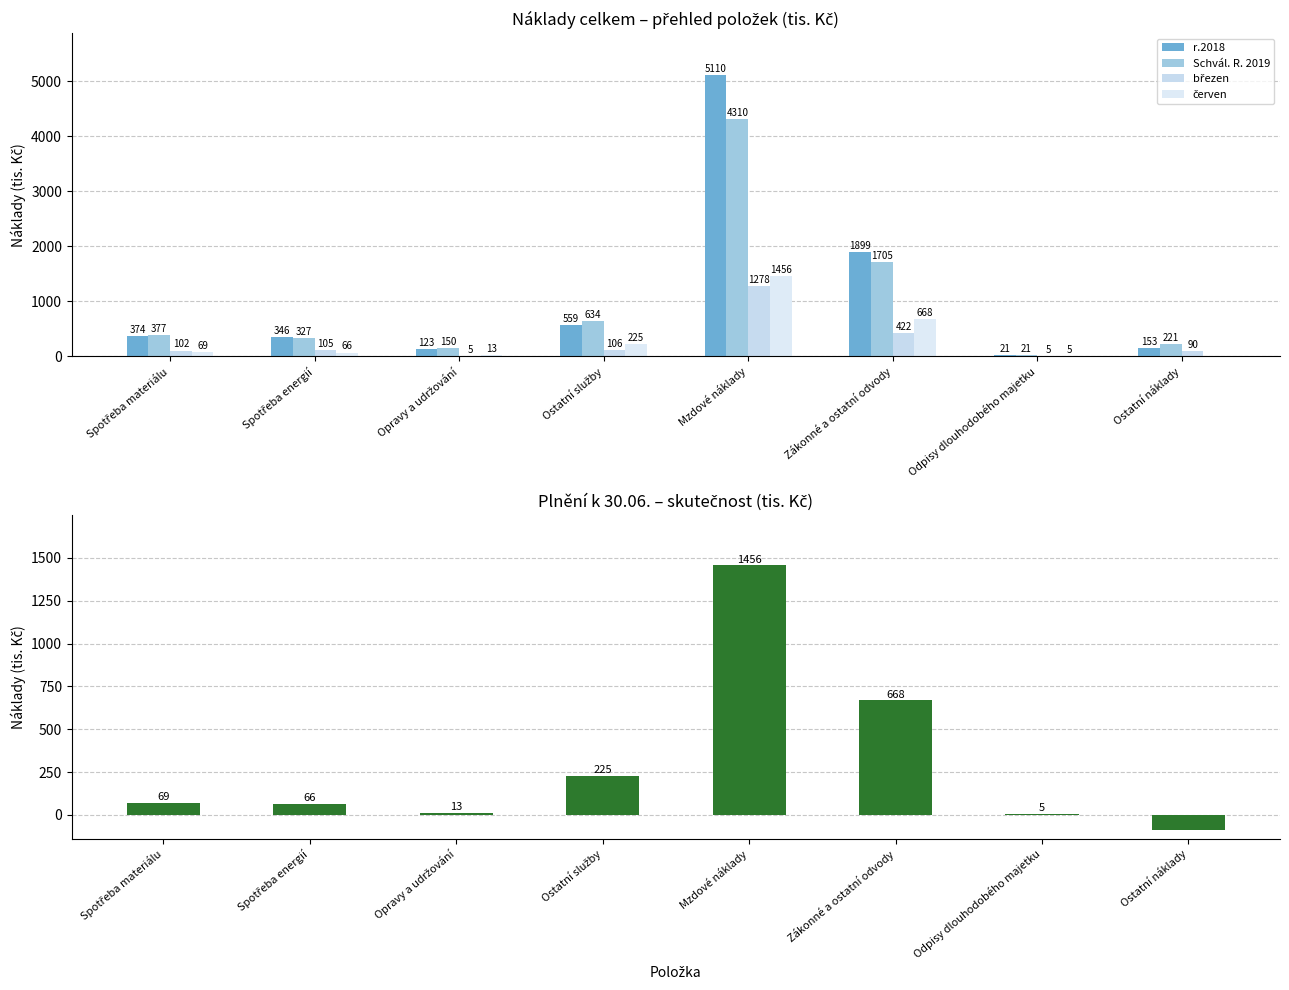

What is the average value of the r.2018 series?

1073